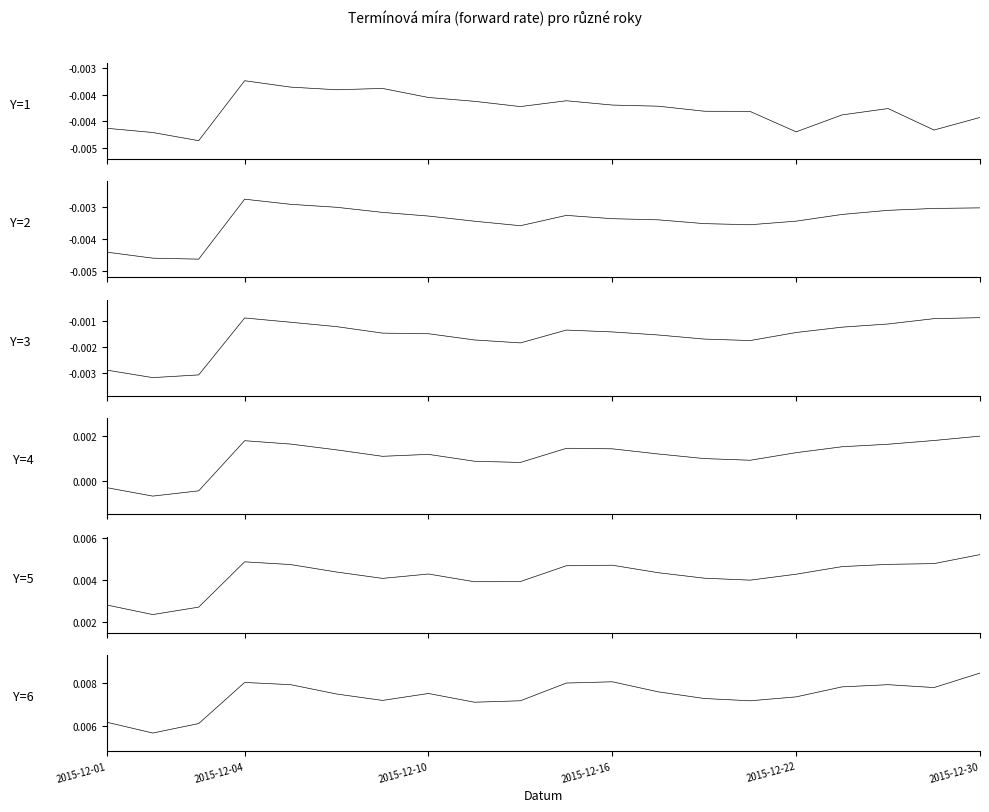

Which category has the highest value in the Y=4 series?

2015-12-30